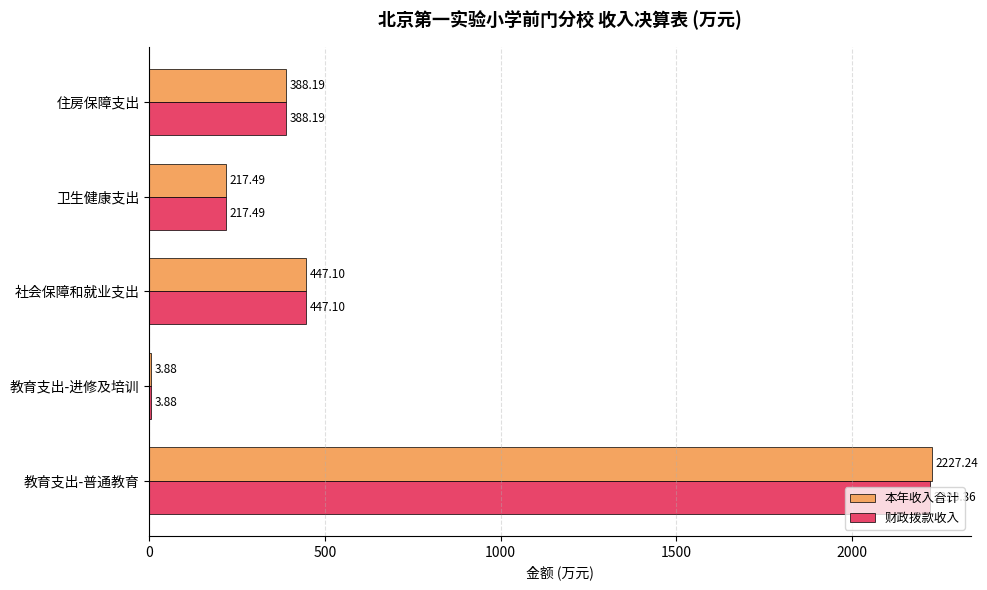

At which category is the sum across all series the highest?

教育支出-普通教育